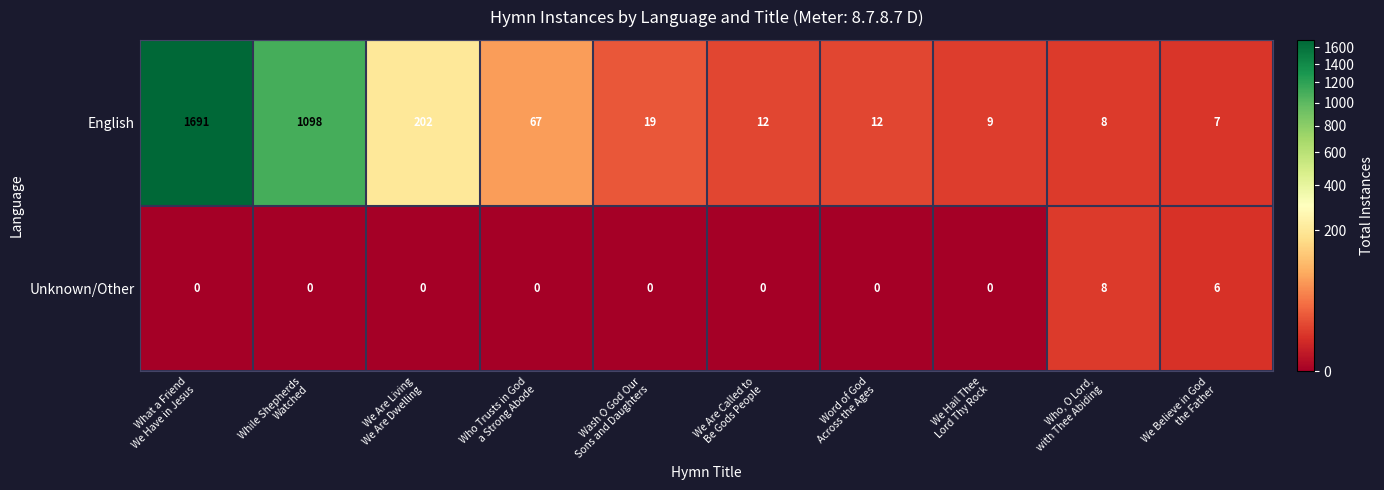

List the series in order of their peak value, lowest first.

Unknown/Other, English